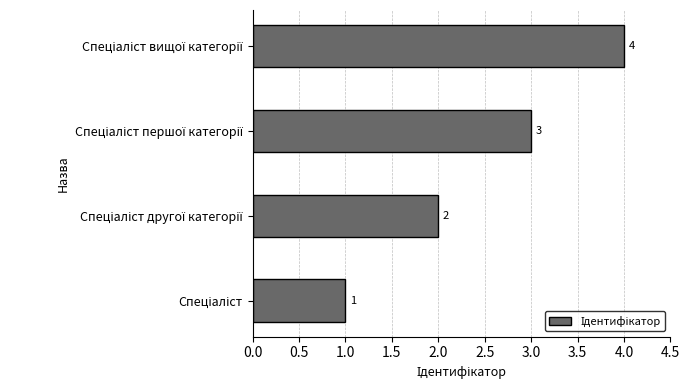

What is the difference between the maximum and minimum values?

3